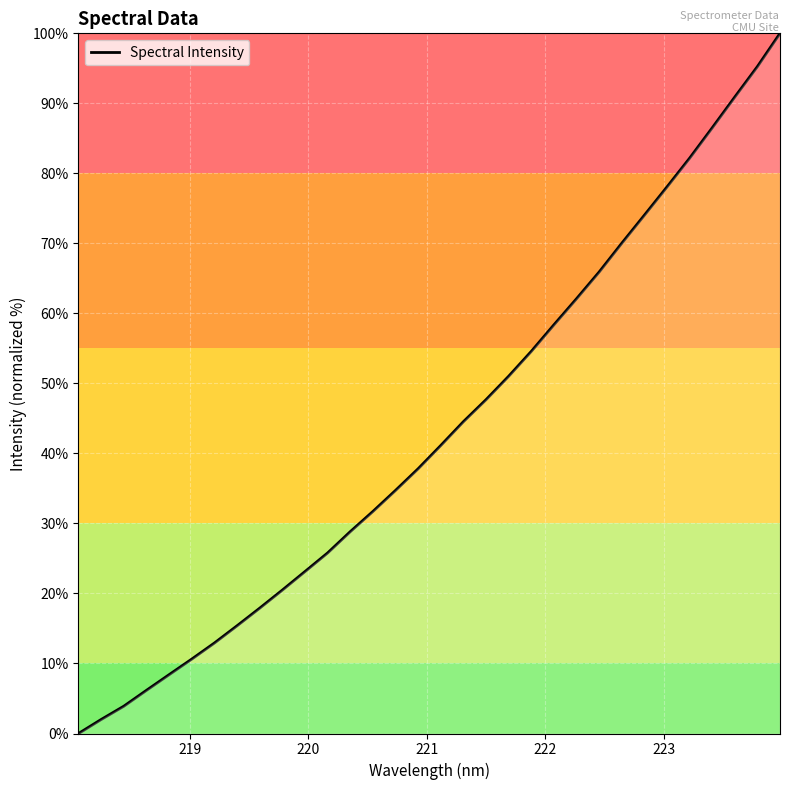

What is the greatest value displayed?

100.0